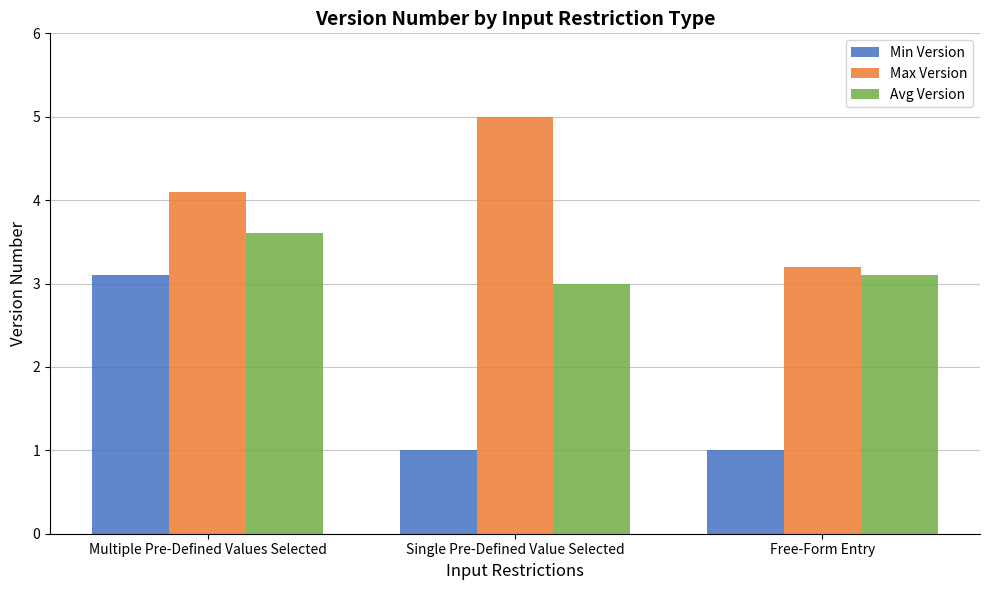

Count the number of data series in this chart.

3